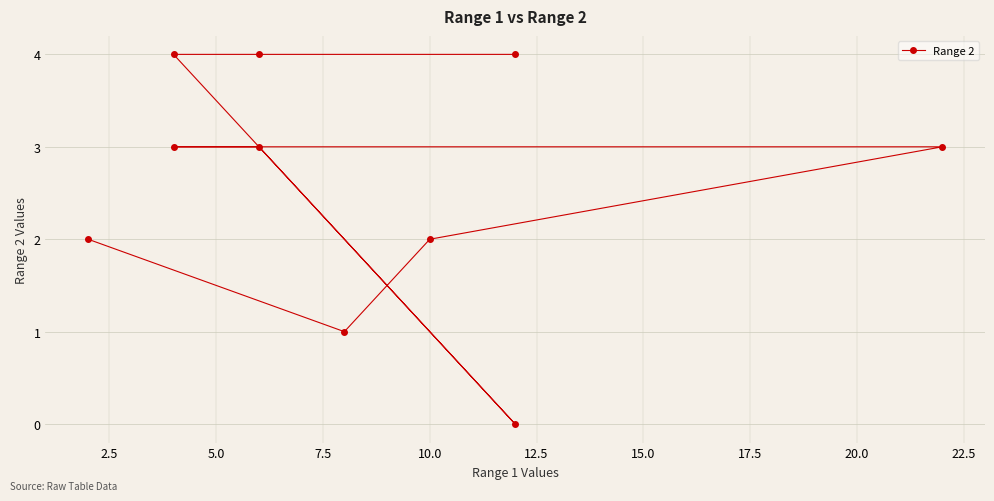

Is it true that the value at 10.0 is 4?

False